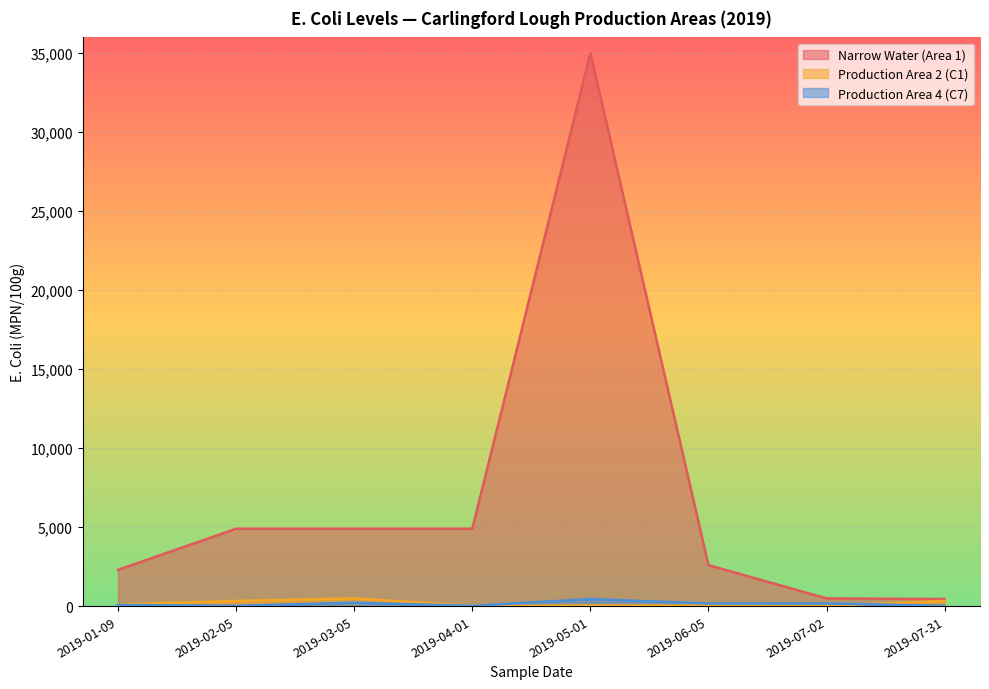

How many intersections are there between Production Area 4 (C7) and Production Area 2 (C1)?

1